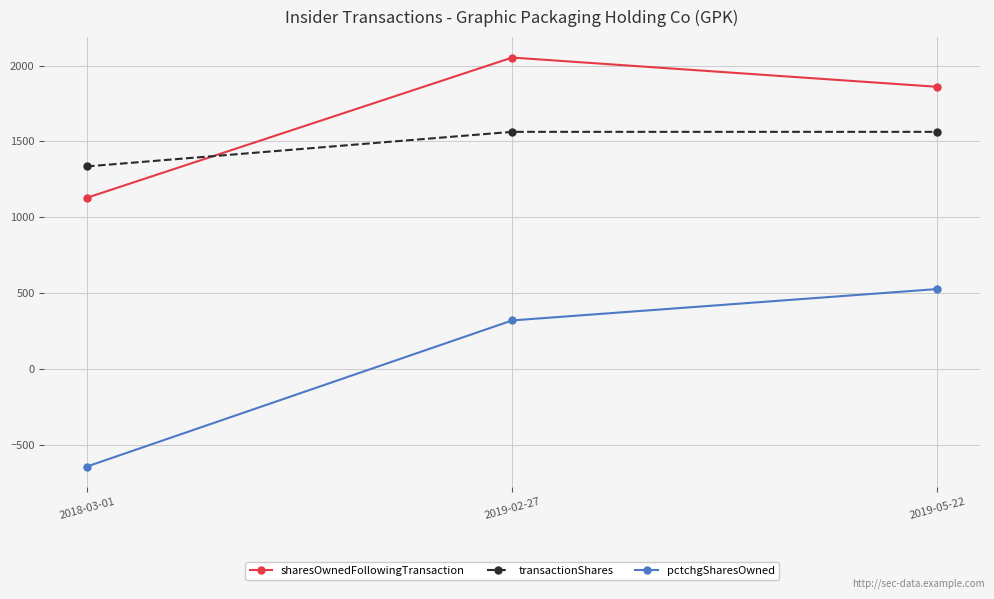

True or false: transactionShares has a value of 1563 at 2019-02-27.

True